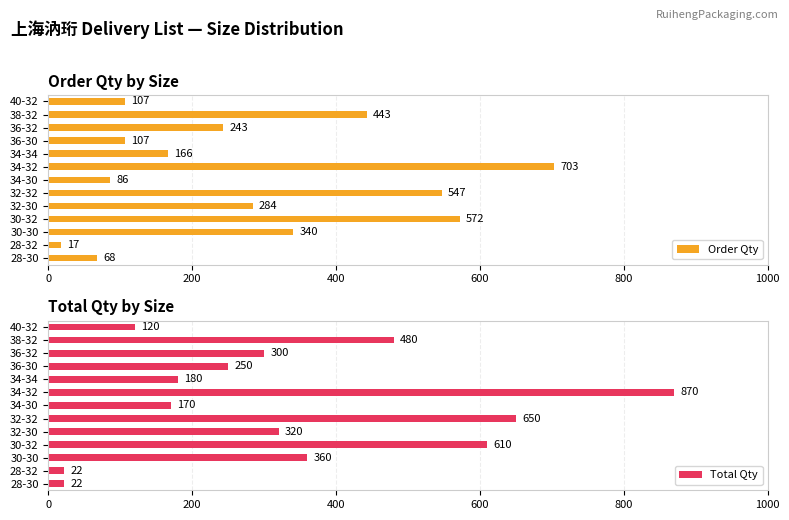

What are all the series names shown in the legend?

Order Qty, Total Qty